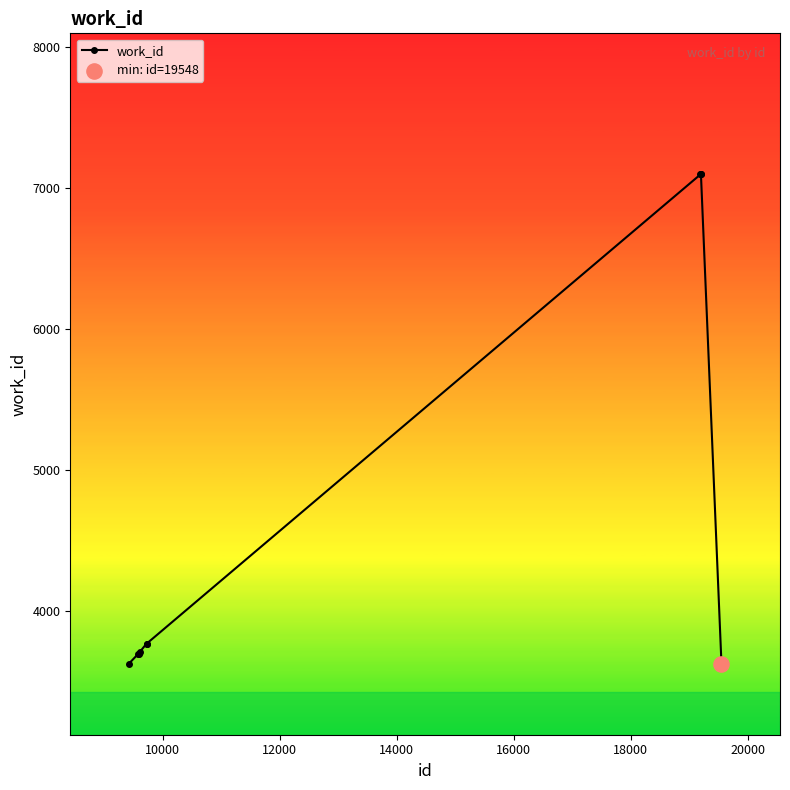

What is the maximum value shown in the chart?

7097